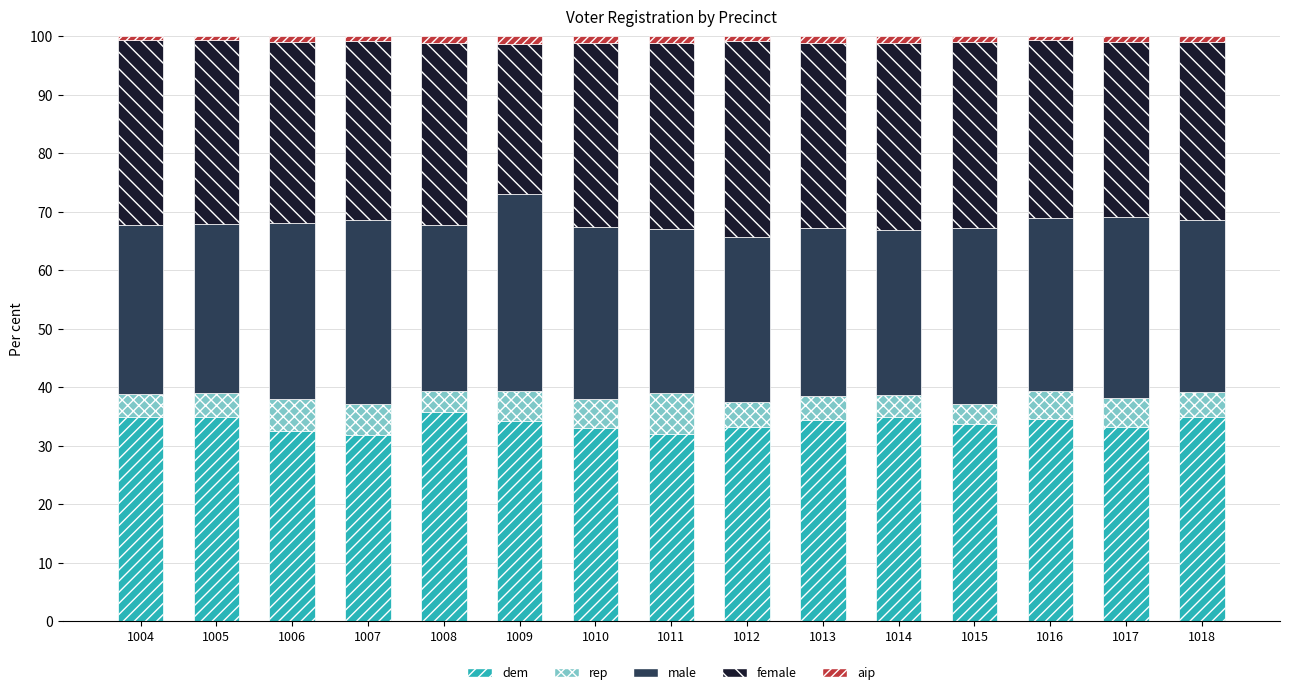

What is the average value of the dem series?

33.9